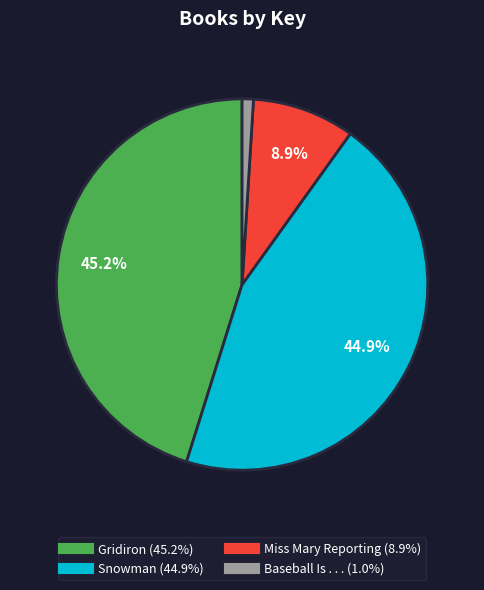

To the nearest percent, what percentage of the pie is Snowman?

45%